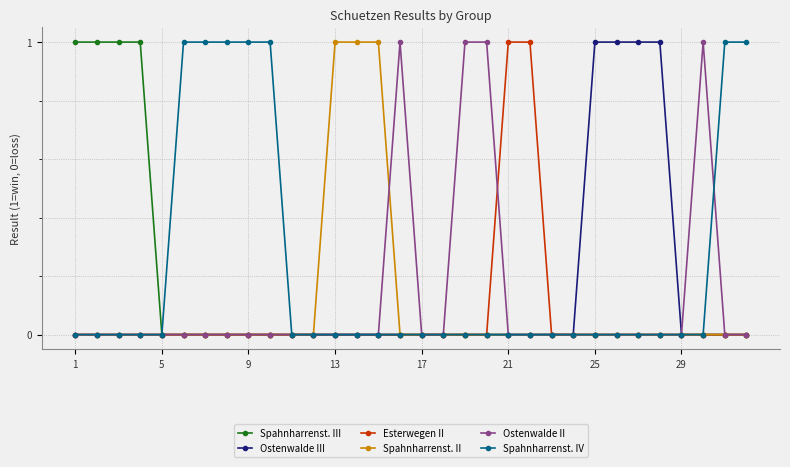

What is the value of the Ostenwalde III point at the 28th from the left?

1